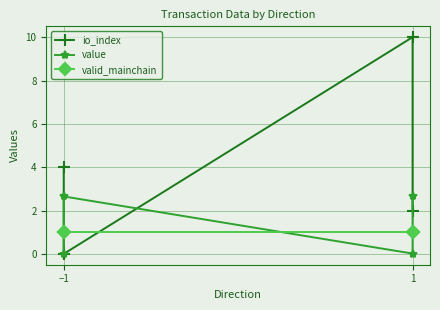

Which series has the largest total across all categories?

io_index